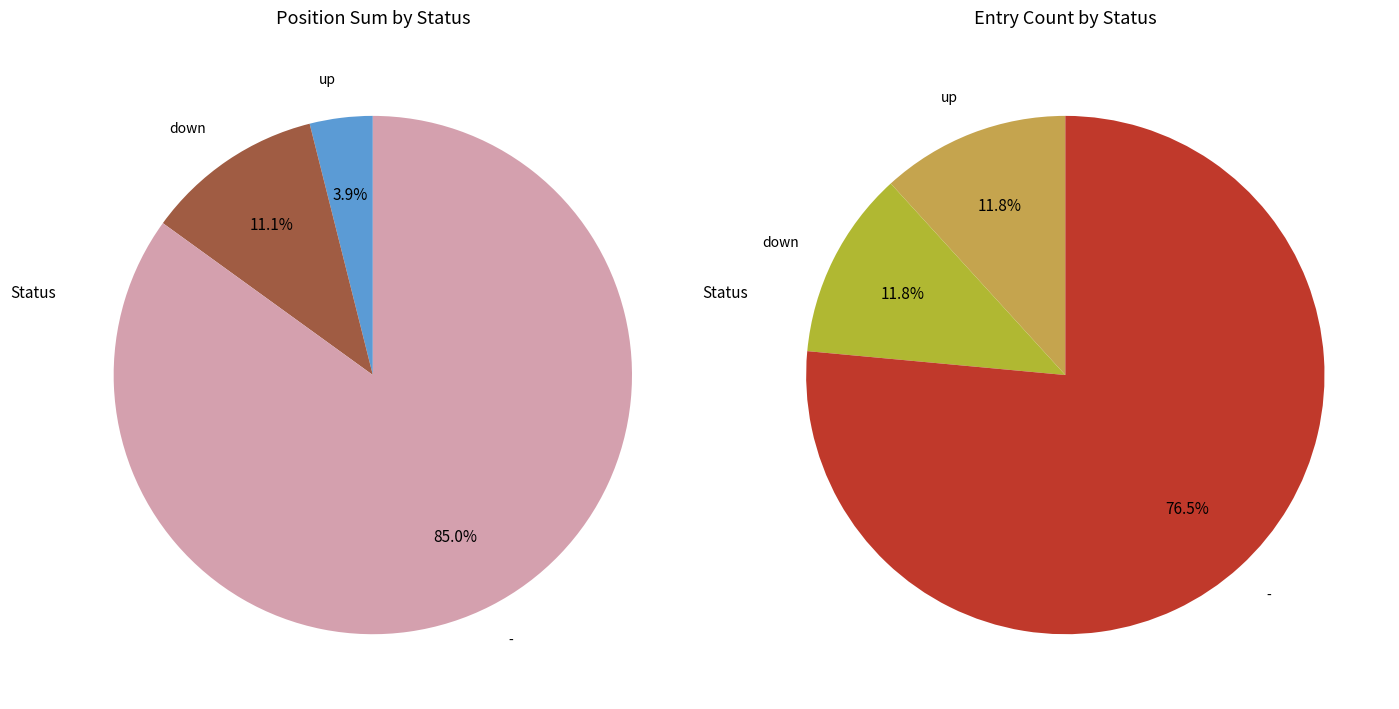

The down slice represents 12% of the pie. True or false?

True